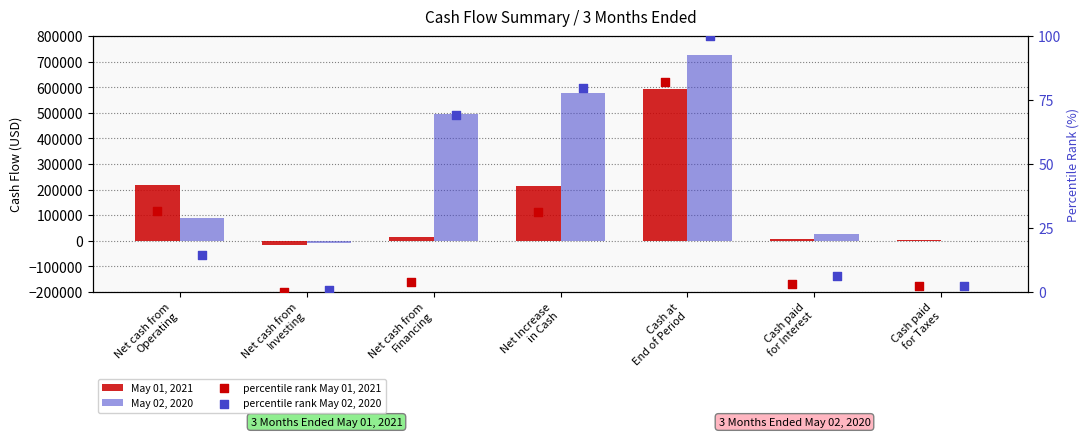

What are all the series names shown in the legend?

May 01, 2021, May 02, 2020, percentile rank May 01, 2021, percentile rank May 02, 2020